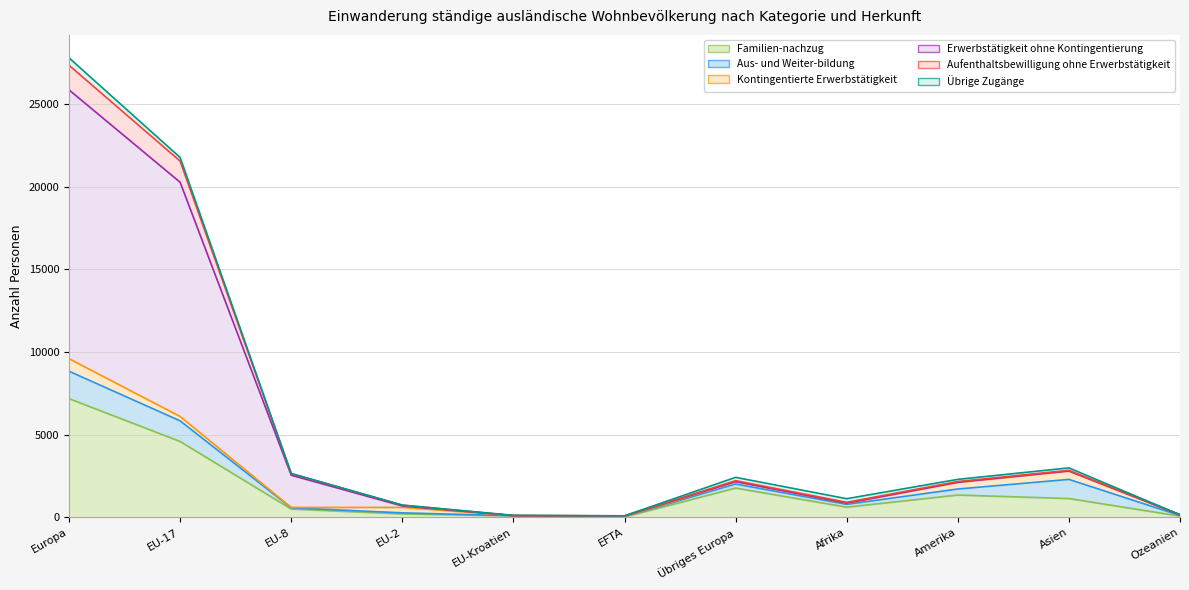

At which label does Kontingentierte Erwerbstätigkeit reach its minimum?

EFTA